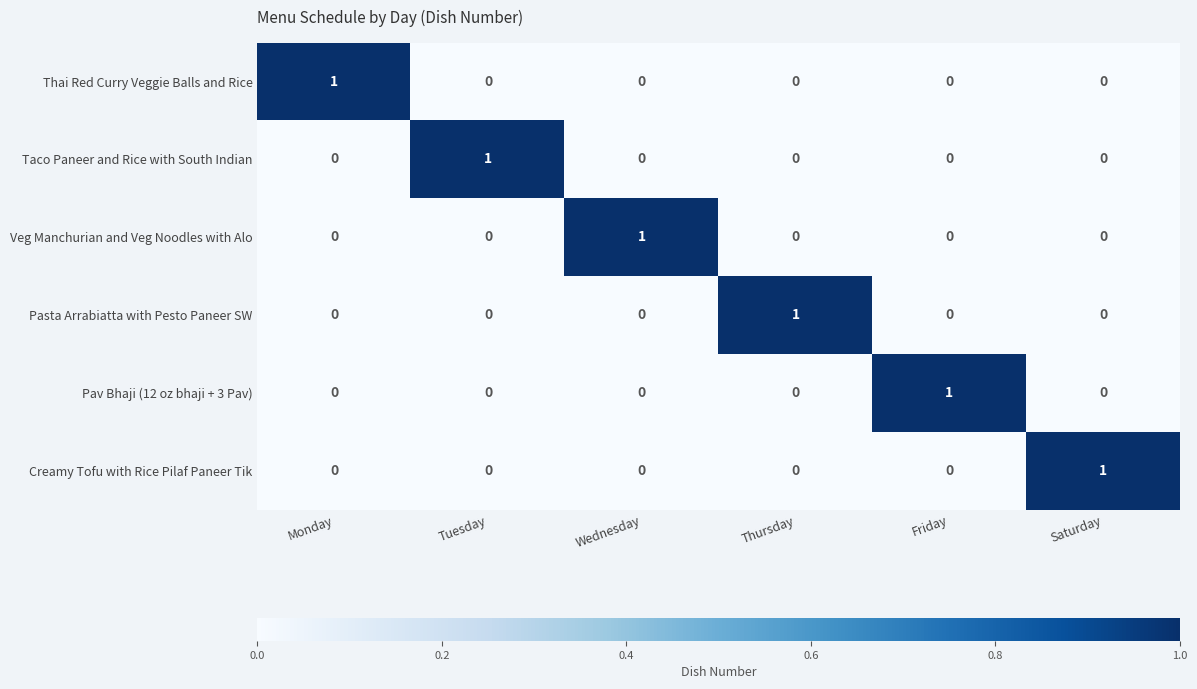

The Thai Red Curry Veggie Balls and Rice series shows -1 at Friday. True or false?

False